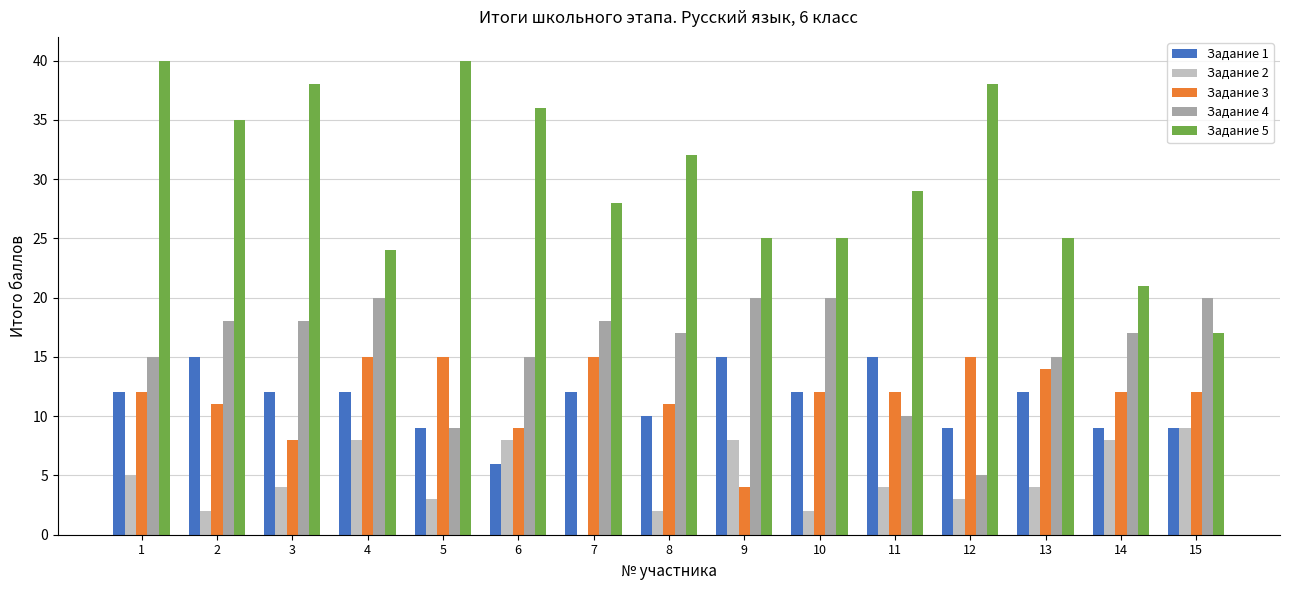

Is it true that Задание 4 equals 7 at 9?

False